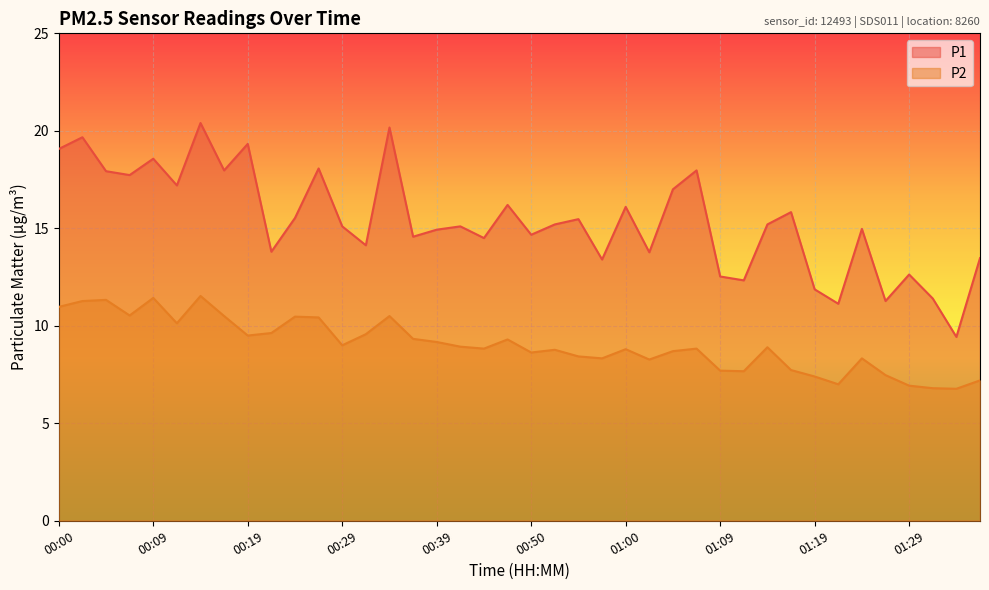

Reading right to left, transcribe all the data shown in this chart.

P1: 01:37=13.5	01:34=9.4	01:32=11.4	01:29=12.6	01:27=11.3	01:24=15.0	01:22=11.1	01:19=11.9	01:17=15.8	01:14=15.2	01:12=12.3	01:09=12.5	01:07=18.0	01:04=17.0	01:02=13.8	01:00=16.1	00:57=13.4	00:55=15.5	00:52=15.2	00:50=14.7	00:47=16.2	00:45=14.5	00:42=15.1	00:39=14.9	00:37=14.6	00:34=20.2	00:32=14.1	00:29=15.1	00:27=18.1	00:24=15.5	00:22=13.8	00:19=19.3	00:17=18.0	00:14=20.4	00:12=17.2	00:09=18.6	00:07=17.7	00:05=17.9	00:02=19.7	00:00=19.1
P2: 01:37=7.2	01:34=6.8	01:32=6.8	01:29=6.9	01:27=7.5	01:24=8.3	01:22=7.0	01:19=7.4	01:17=7.7	01:14=8.9	01:12=7.7	01:09=7.7	01:07=8.8	01:04=8.7	01:02=8.3	01:00=8.8	00:57=8.3	00:55=8.4	00:52=8.8	00:50=8.6	00:47=9.3	00:45=8.8	00:42=8.9	00:39=9.2	00:37=9.3	00:34=10.5	00:32=9.6	00:29=9.0	00:27=10.4	00:24=10.5	00:22=9.6	00:19=9.5	00:17=10.5	00:14=11.5	00:12=10.1	00:09=11.4	00:07=10.5	00:05=11.3	00:02=11.3	00:00=11.0